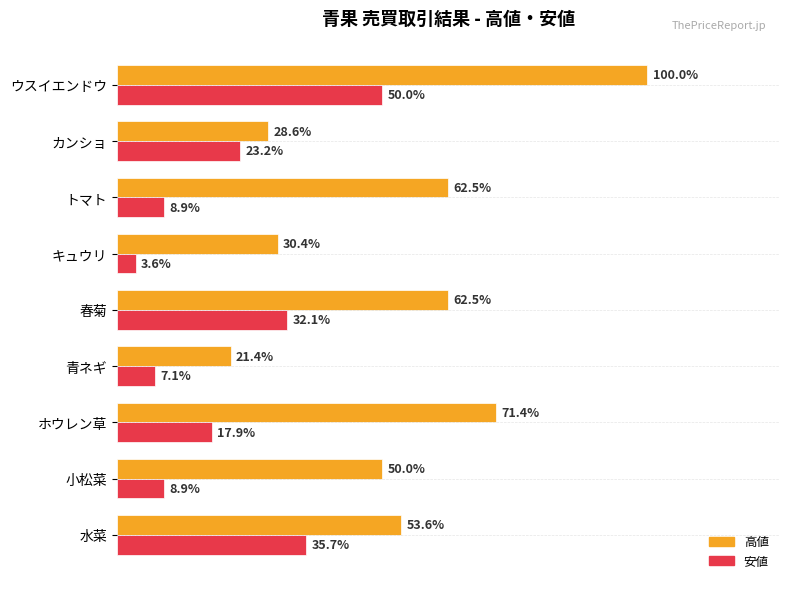

What are all the series names shown in the legend?

高値, 安値